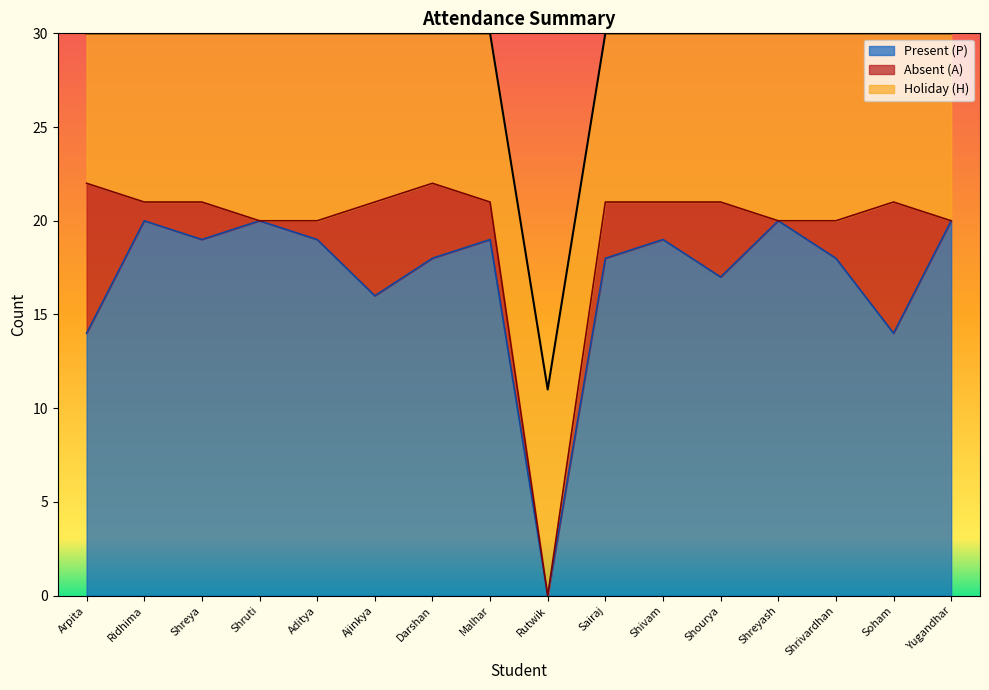

Between Ridhima Rajeev Jain and Shrivardhan Sandip Bhagat, which series saw the biggest shift?

Present (P)